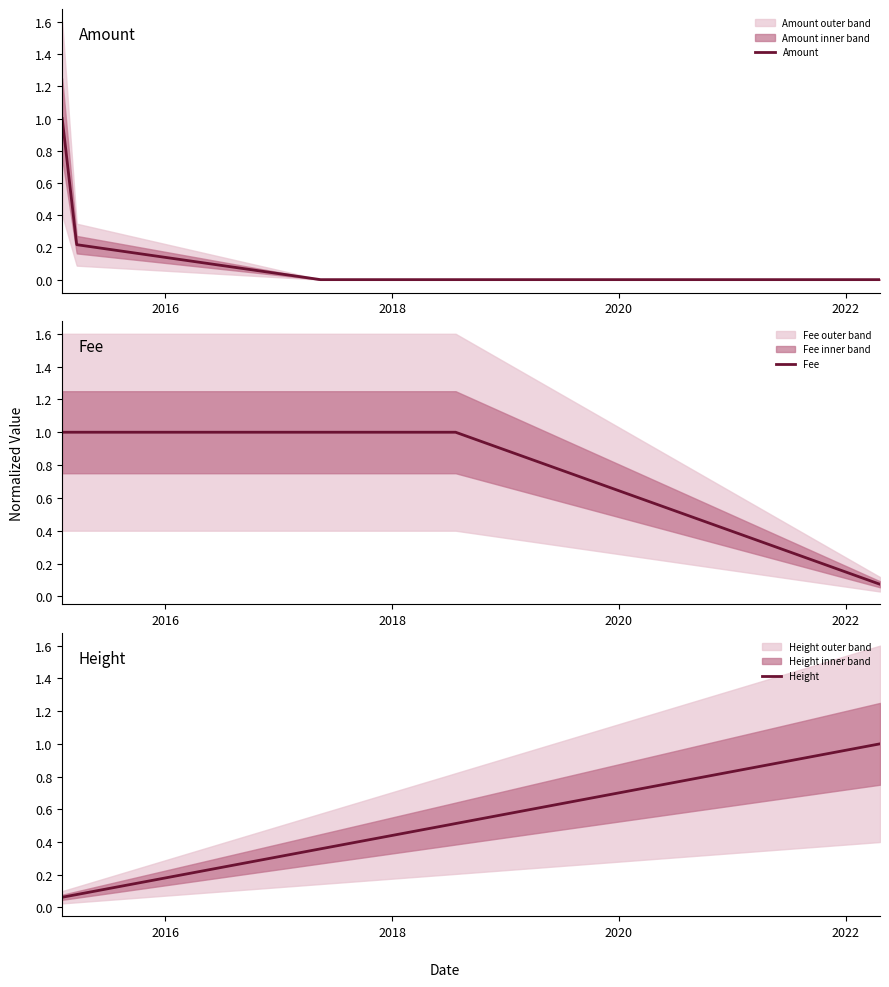

Reading left to right, what are all the values shown in this chart?

Amount: 1.0	0.2	0.2	0.0	0.0	0.0	0.0	0.0	0.0	0.0
Fee: 1.0	1.0	1.0	1.0	1.0	1.0	1.0	1.0	1.0	0.1
Height: 0.1	0.1	0.1	0.4	0.4	0.4	0.5	0.5	0.5	1.0